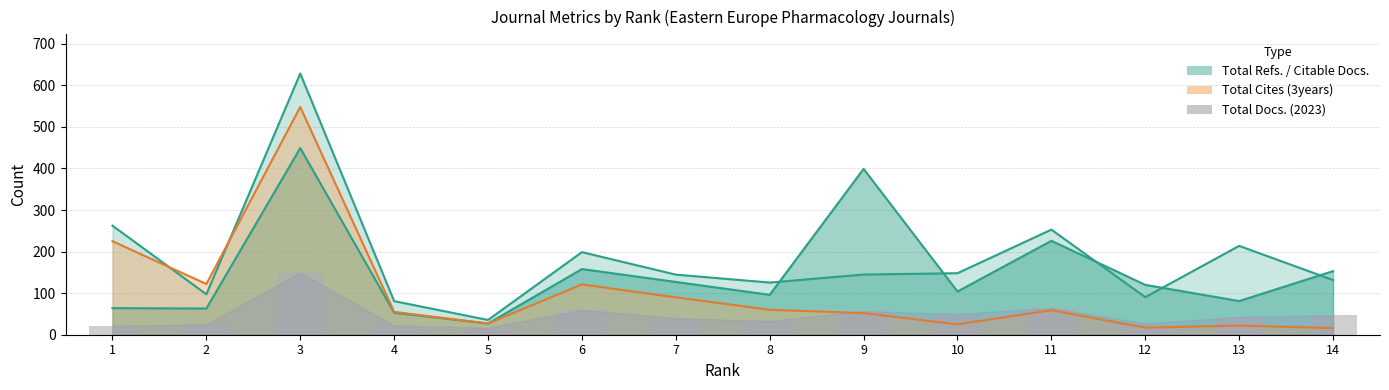

Where does the data first go above 43?

3